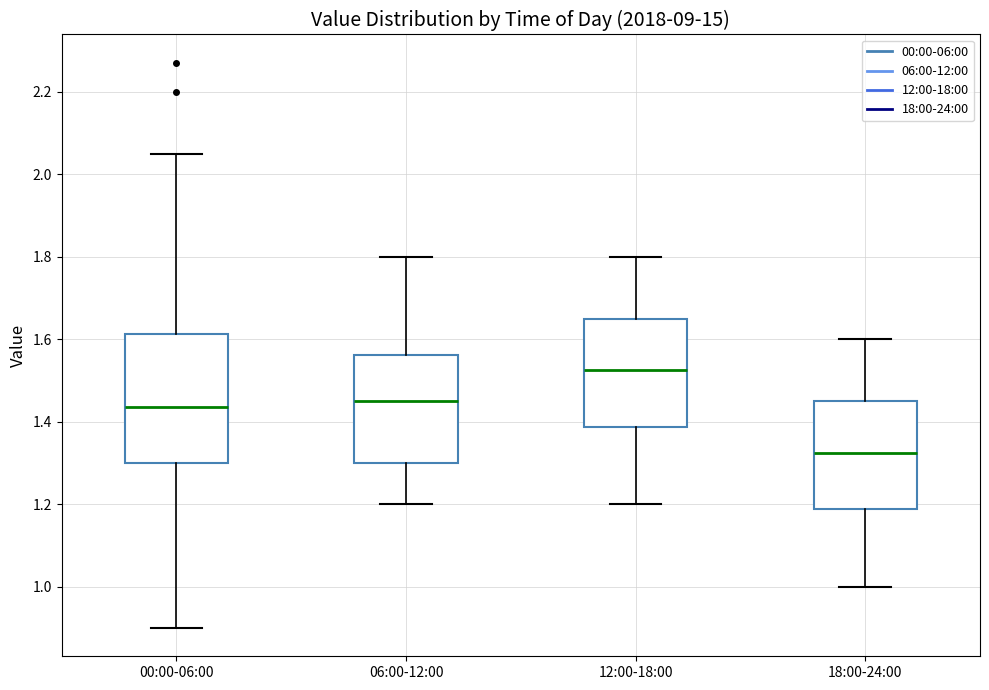

Where does the median line of the box for 06:00-12:00 sit on the y-axis? The values are not printed on the chart, so give them approximately, as read against the axis.

1.46